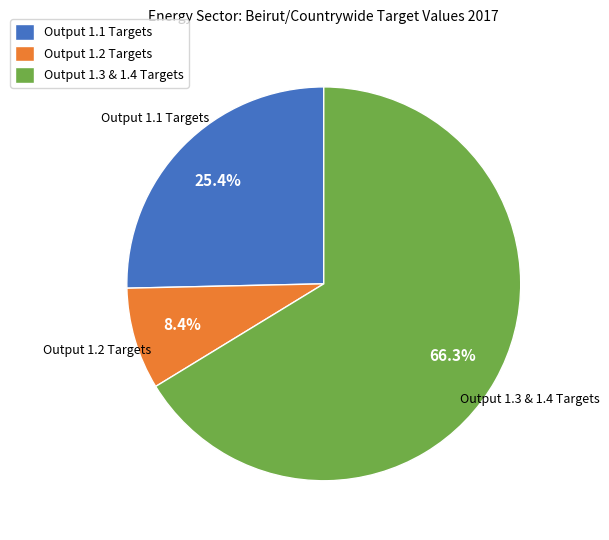

Which category has the smallest portion of the pie?

Output 1.2 Targets